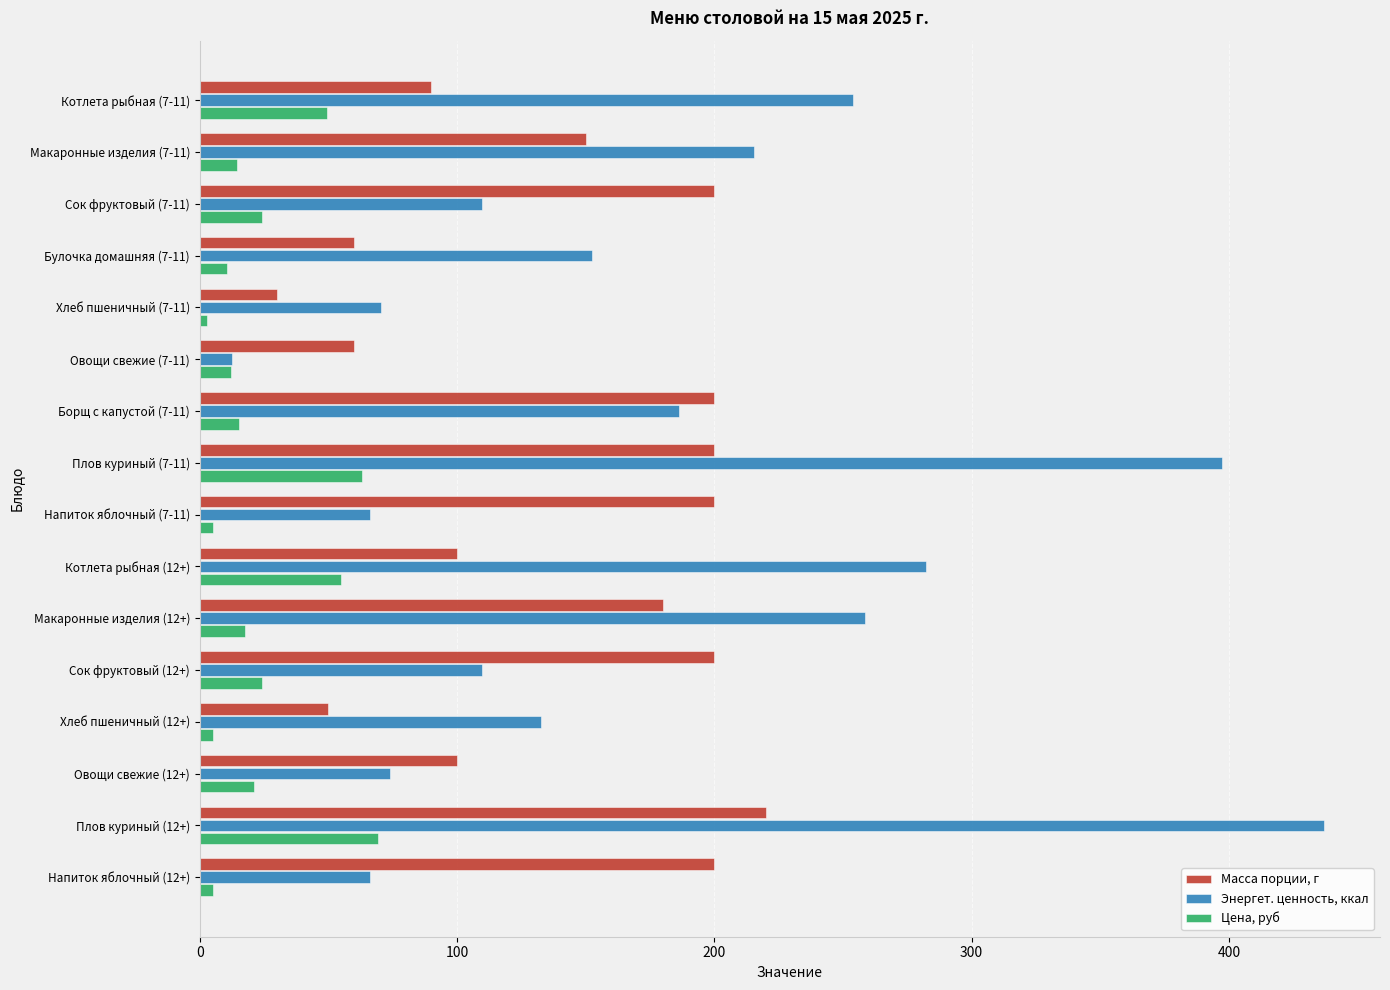

What is the difference between the maximum and minimum values in the Масса порции, г series?

190.0